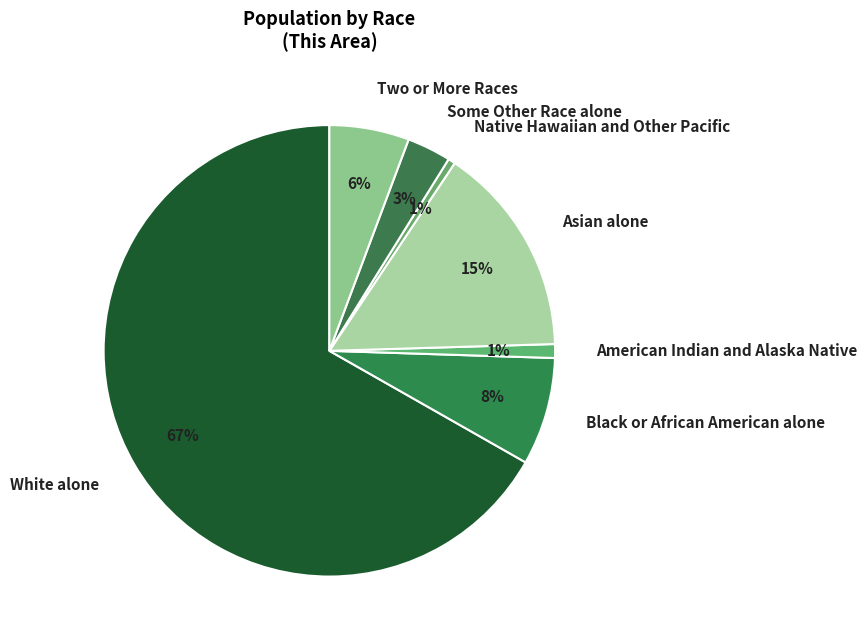

How many slices are in this pie chart?

7